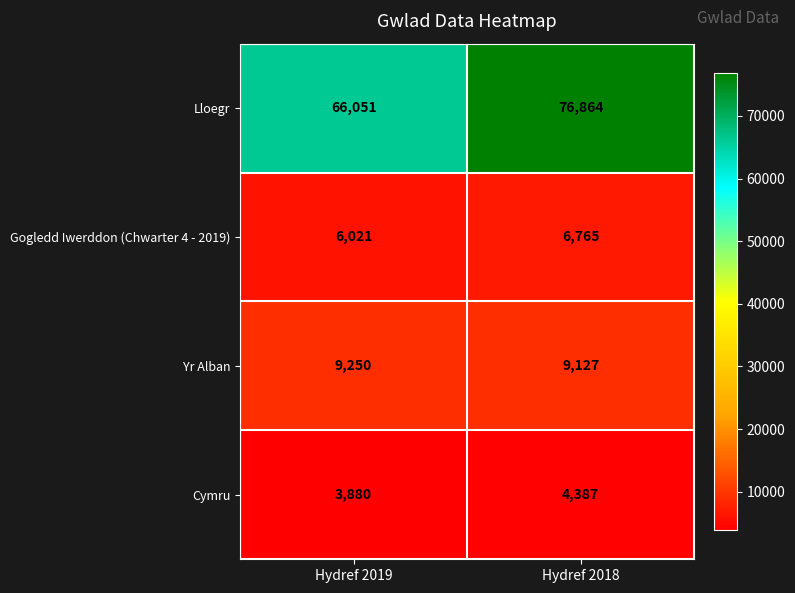

List the series in order of their peak value, highest first.

Lloegr, Yr Alban, Gogledd Iwerddon (Chwarter 4 - 2019), Cymru